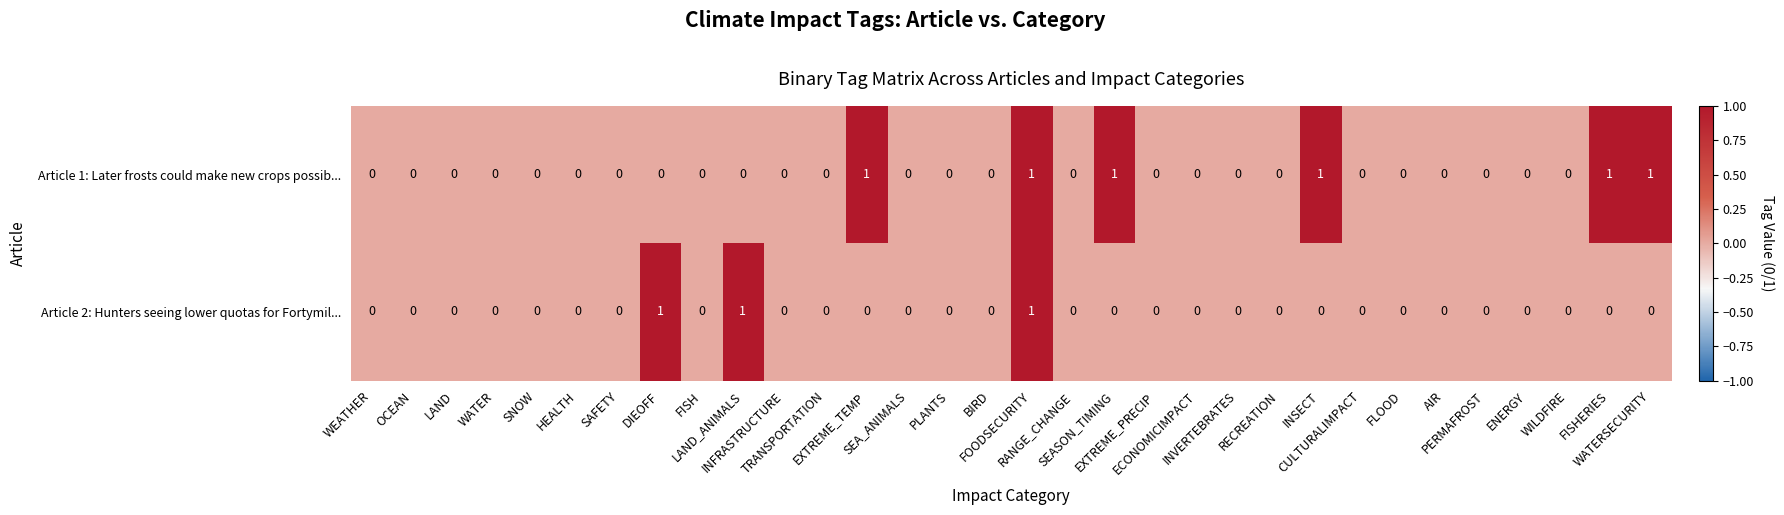

Rank the series at INSECT from highest to lowest value.

Article 1: Later frosts could make new crops possib..., Article 2: Hunters seeing lower quotas for Fortymil...